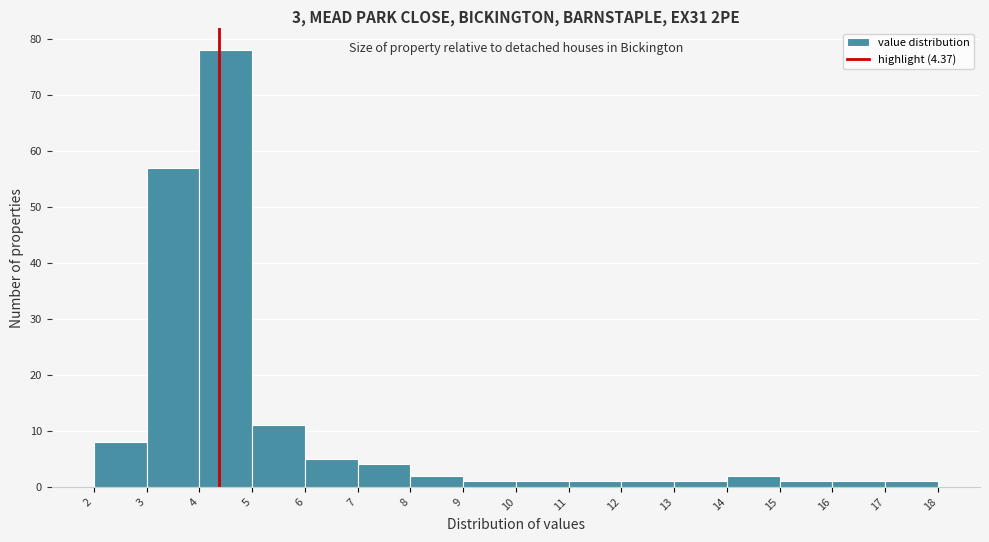

Reading left to right, transcribe this chart: for each bar, give the range it covers on the x-axis and its height. The values are not printed on the chart, so give them approximately, as read against the axis.

2 to 3: 8
3 to 4: 57
4 to 5: 78
5 to 6: 11
6 to 7: 5
7 to 8: 4
8 to 9: 2
9 to 10: 1
10 to 11: 1
11 to 12: 1
12 to 13: 1
13 to 14: 1
14 to 15: 2
15 to 16: 1
16 to 17: 1
17 to 18: 1